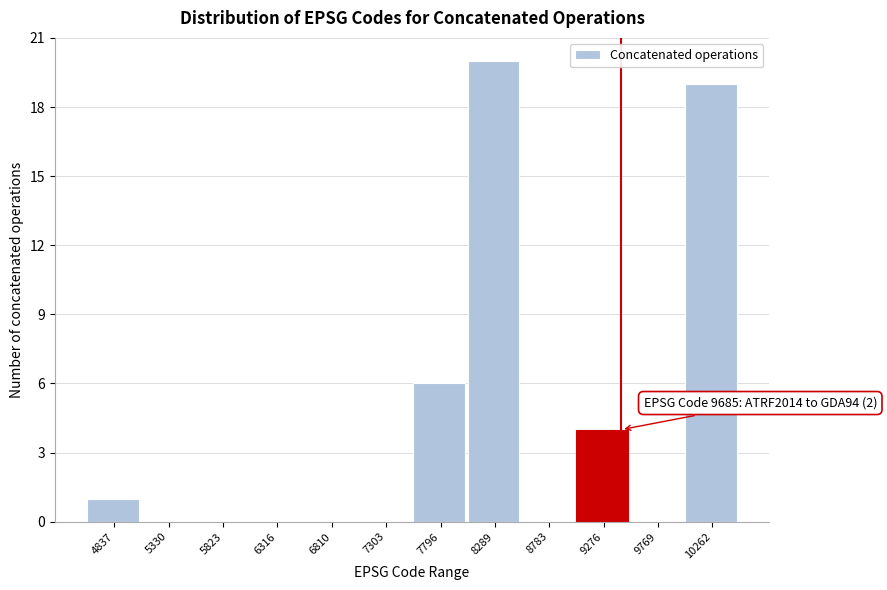

Reading right to left, what are all the values shown in this chart?

10262=19	9769=0	9276=4	8783=0	8289=20	7796=6	7303=0	6810=0	6316=0	5823=0	5330=0	4837=1